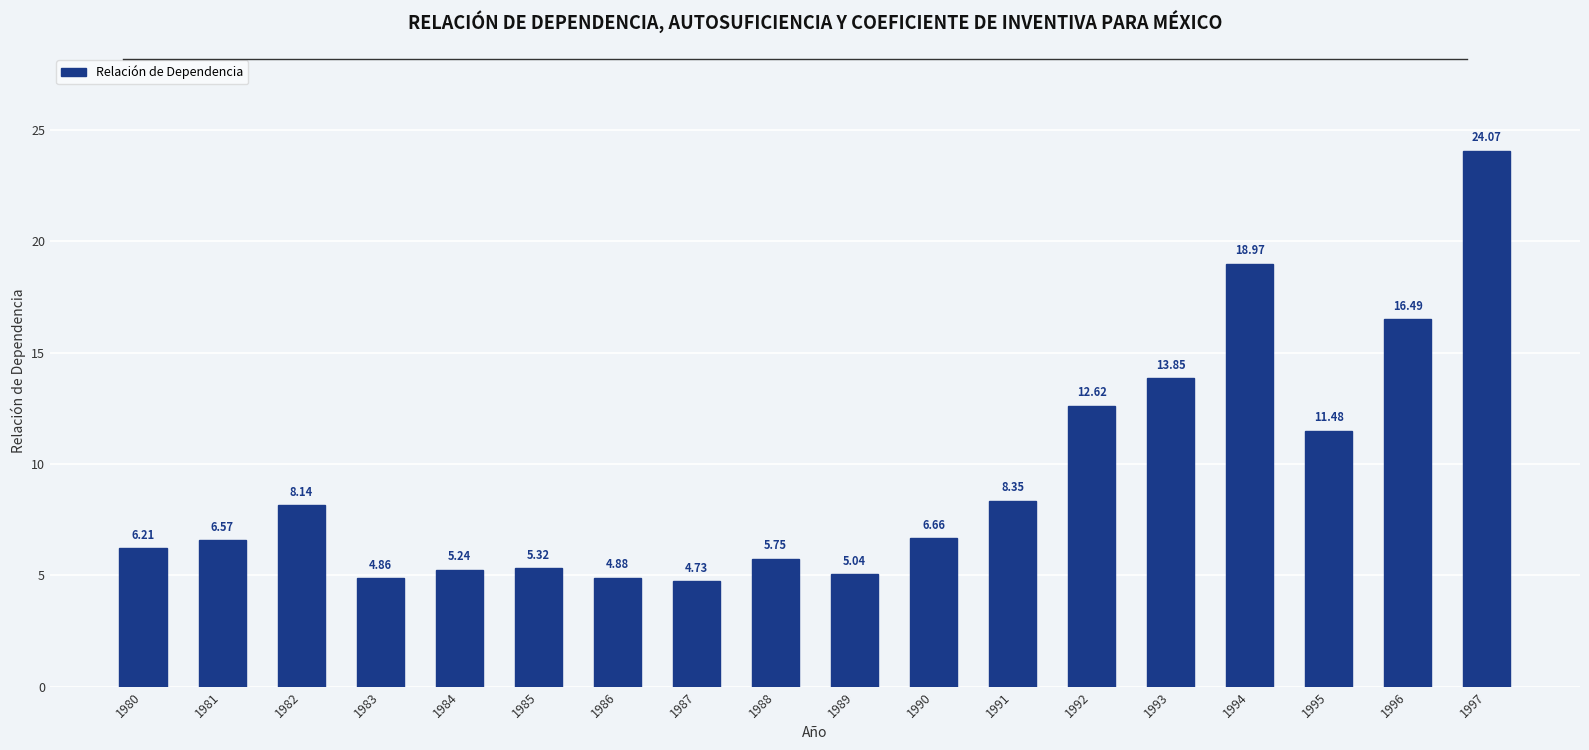

Count the number of data series in this chart.

1